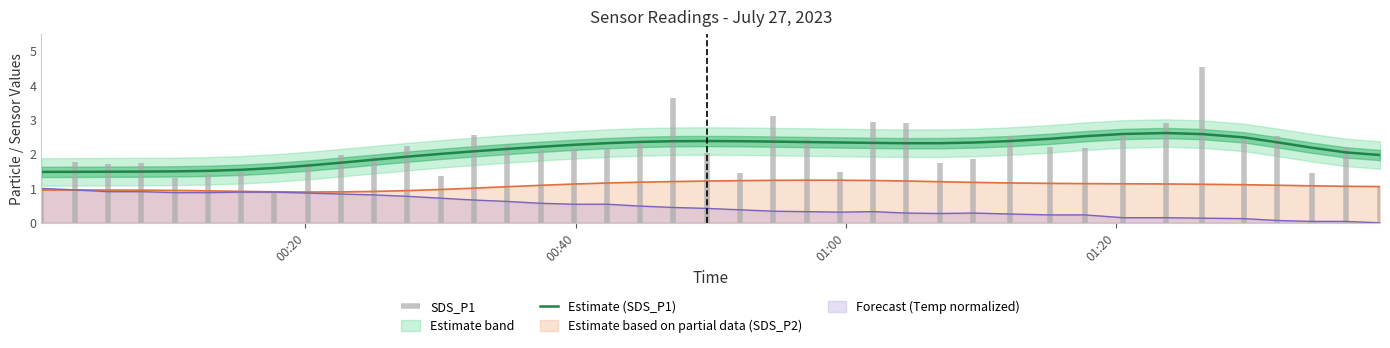

How many lines are shown in the chart?

1